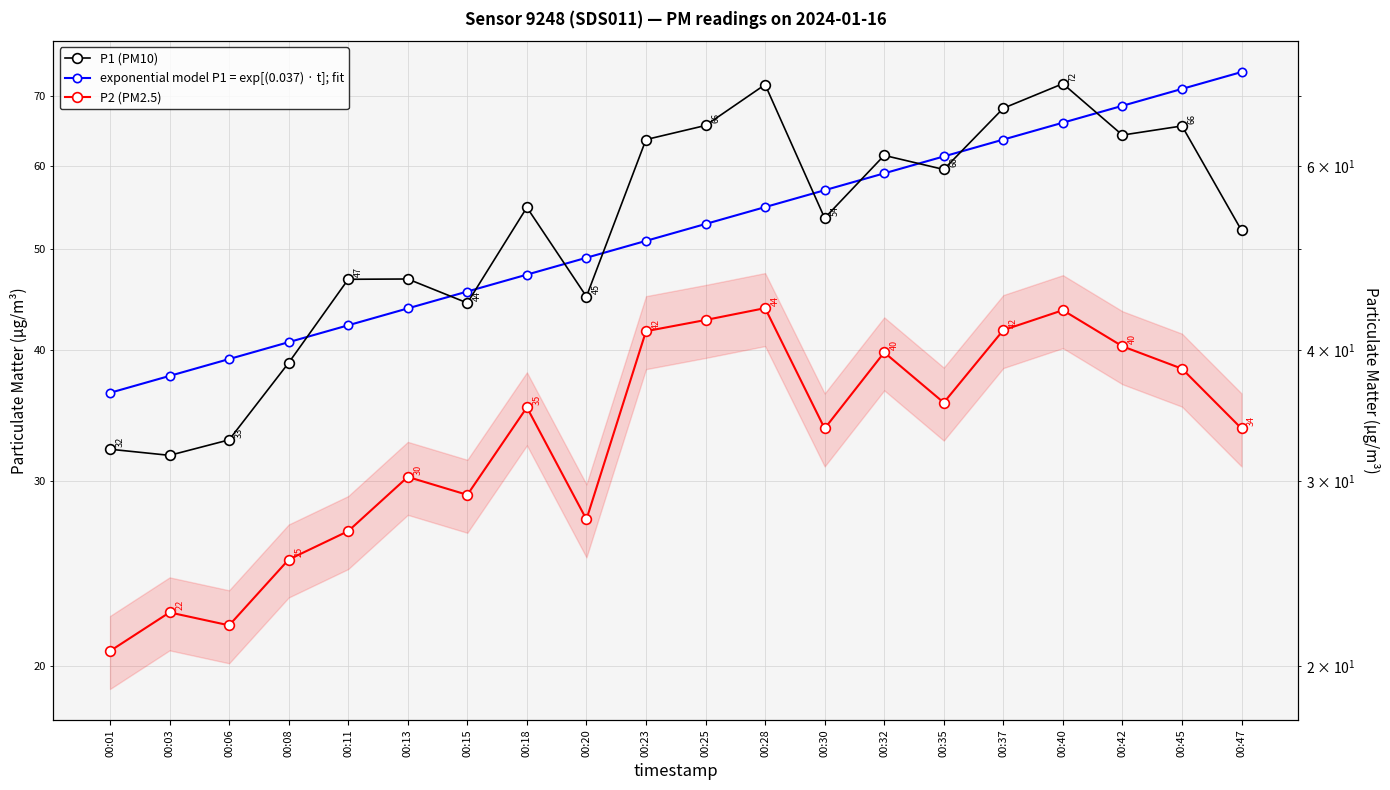

True or false: exponential model P1 = exp[(0.037) · t]; fit and P1 (PM10) intersect in this chart.

True